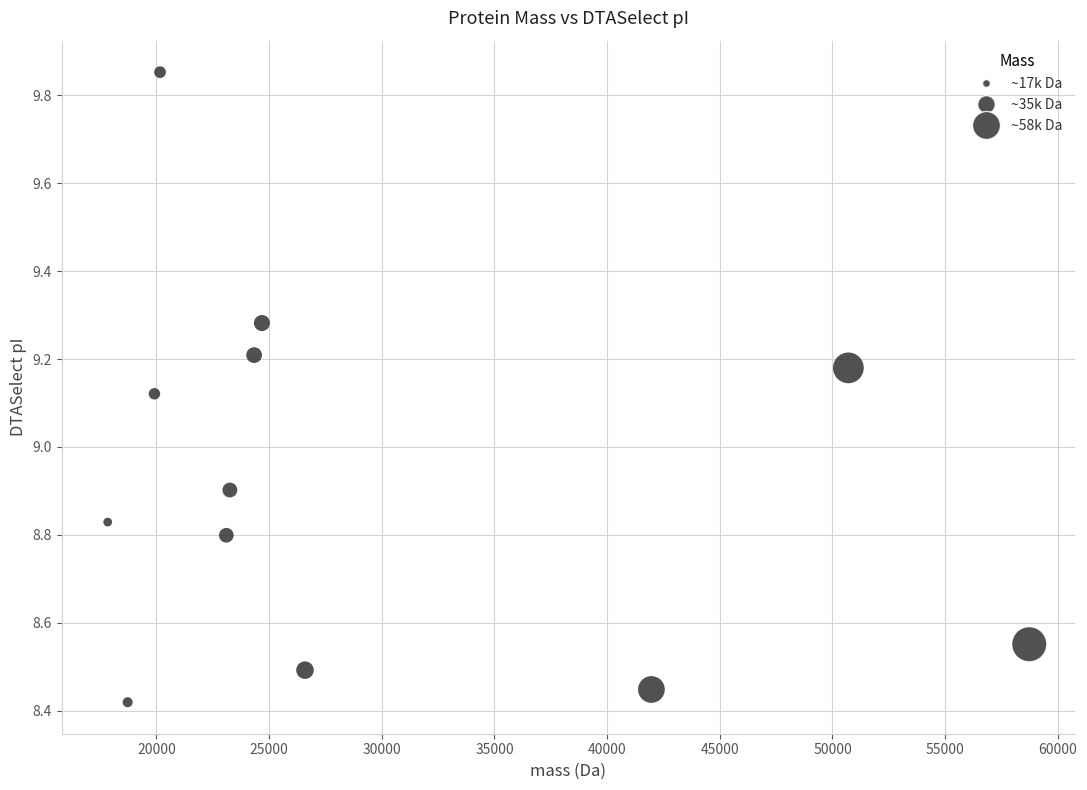

What Y value in the scatter plot is closest to 9?

8.9